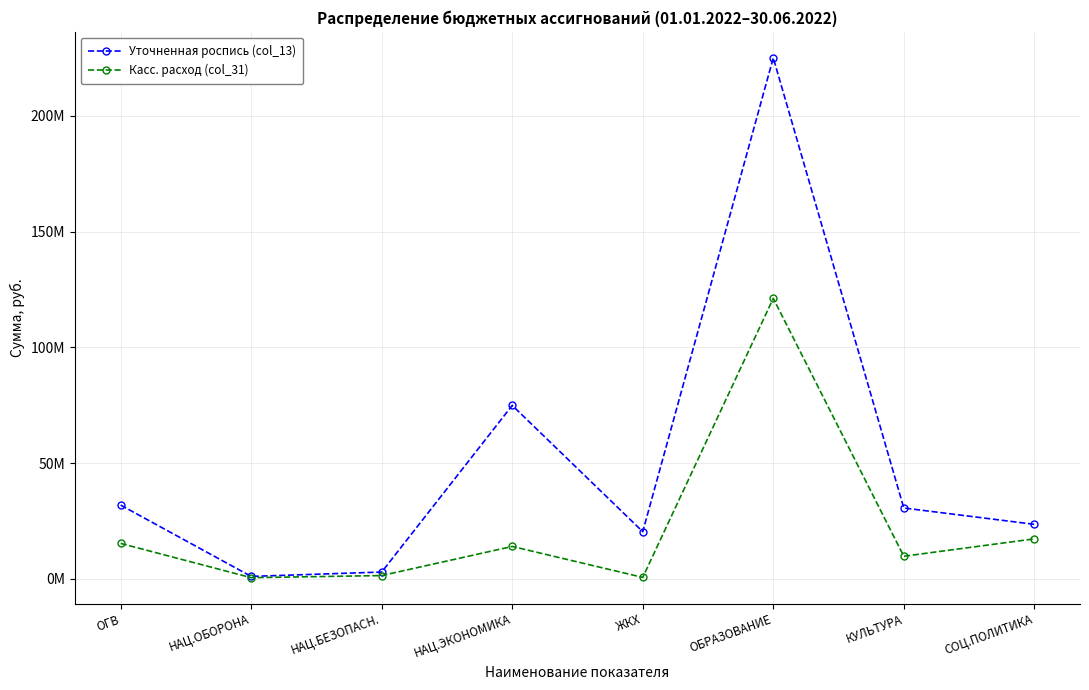

Between КУЛЬТУРА and СОЦ.ПОЛИТИКА, which is larger?

КУЛЬТУРА